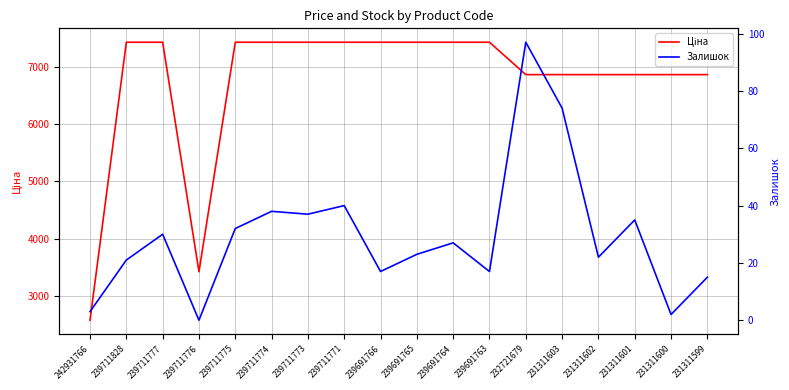

Where is the first local minimum for Ціна?

239711776